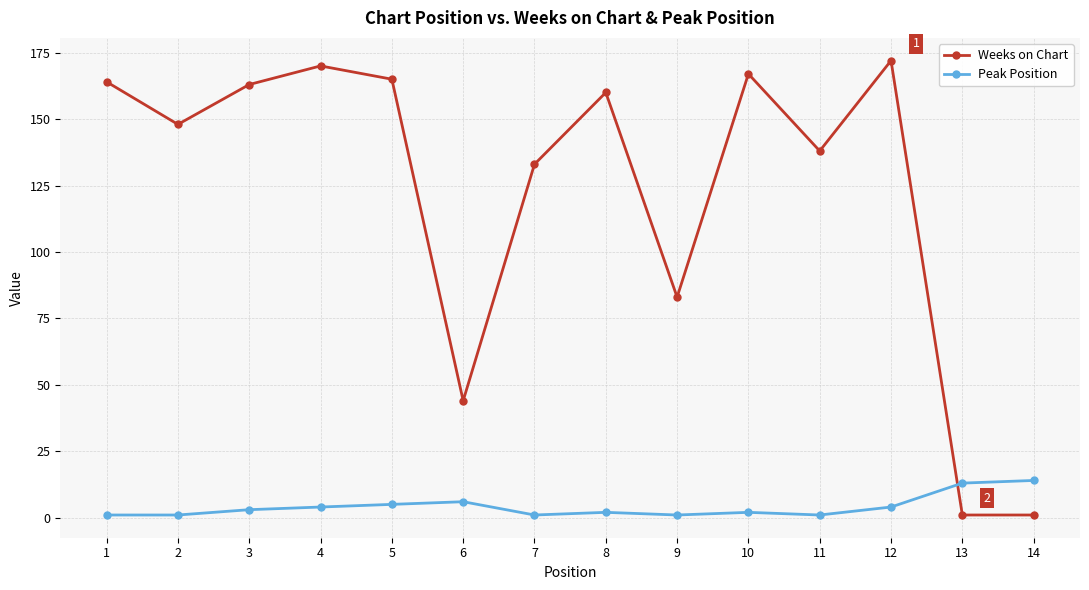

Where do Peak Position and Weeks on Chart first cross each other?

12 and 13